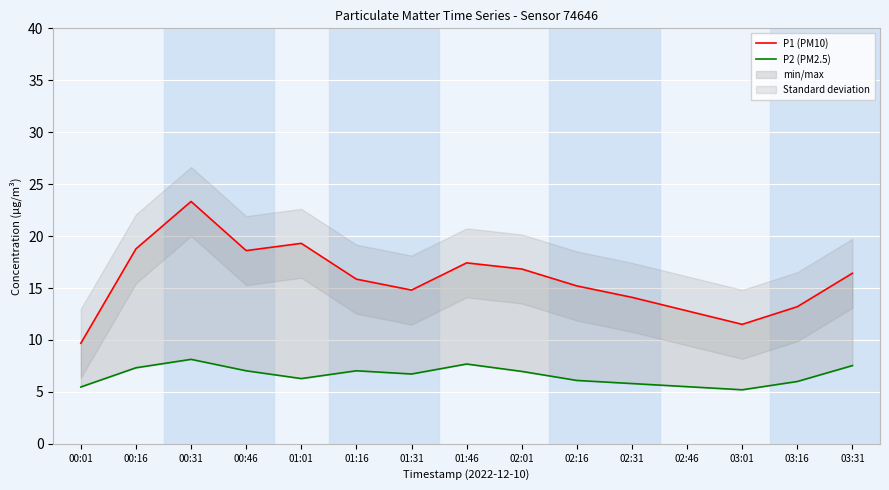

What is the difference between the maximum and minimum values in the P1 (PM10) series?

13.6